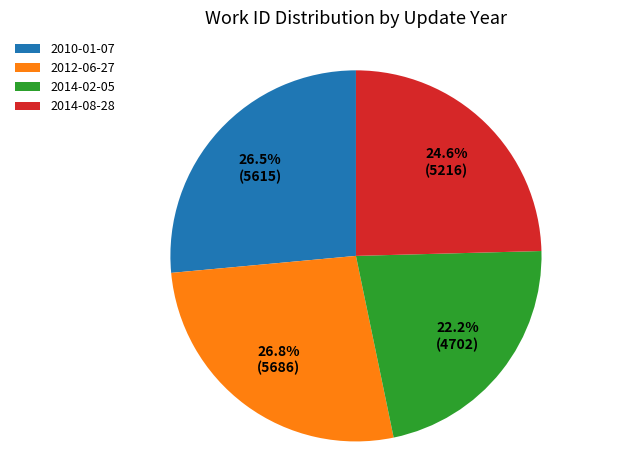

Does 2014-08-28 account for over 50% of the chart?

No